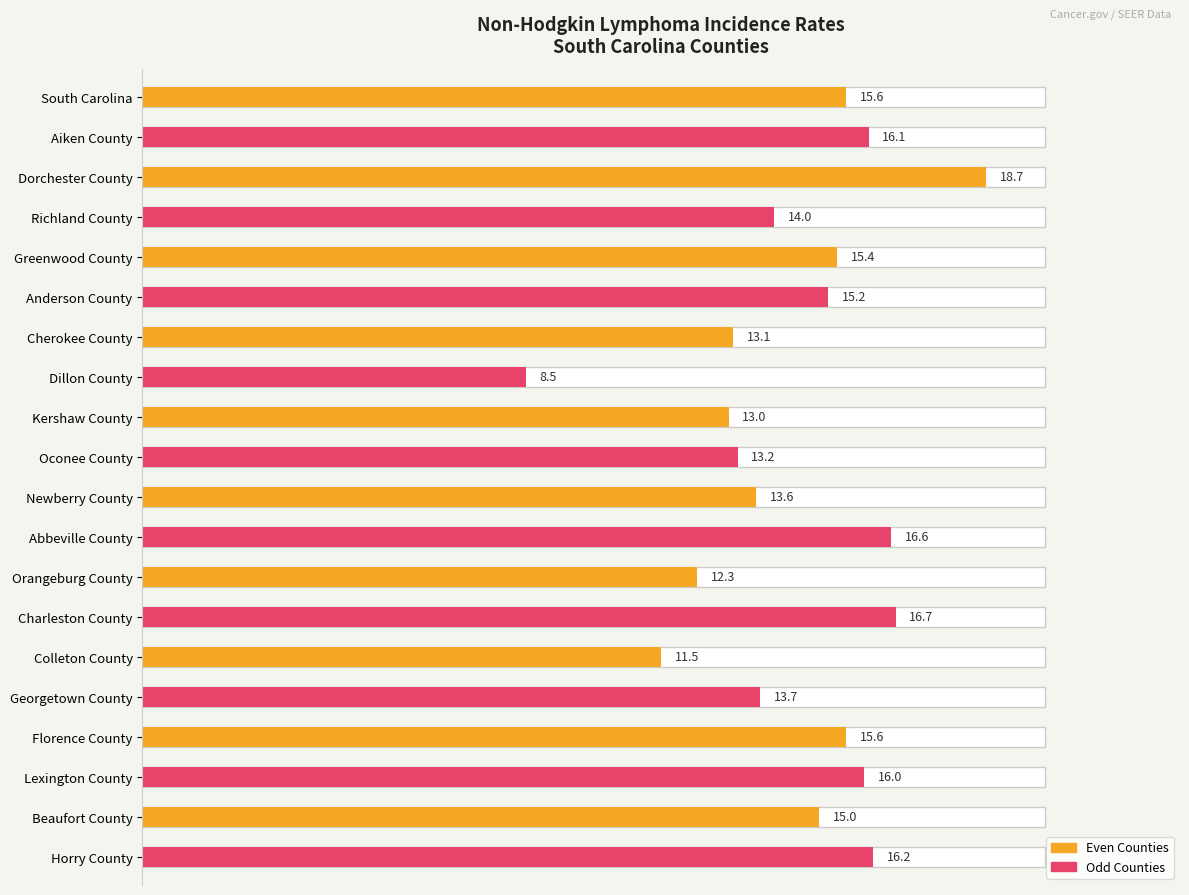

Reading right to left, transcribe all the data shown in this chart.

81.0	75.0	80.0	78.0	68.5	57.5	83.5	61.5	83.0	68.0	66.0	65.0	42.5	65.5	76.0	77.0	70.0	93.5	80.5	78.0